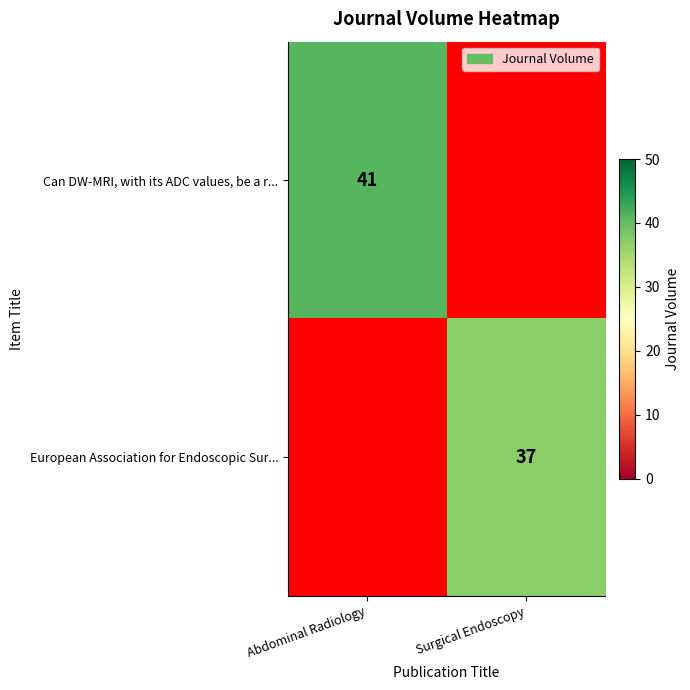

True or false: Can DW-MRI, with its ADC values, be a r... has a value of 26 at Abdominal Radiology.

False